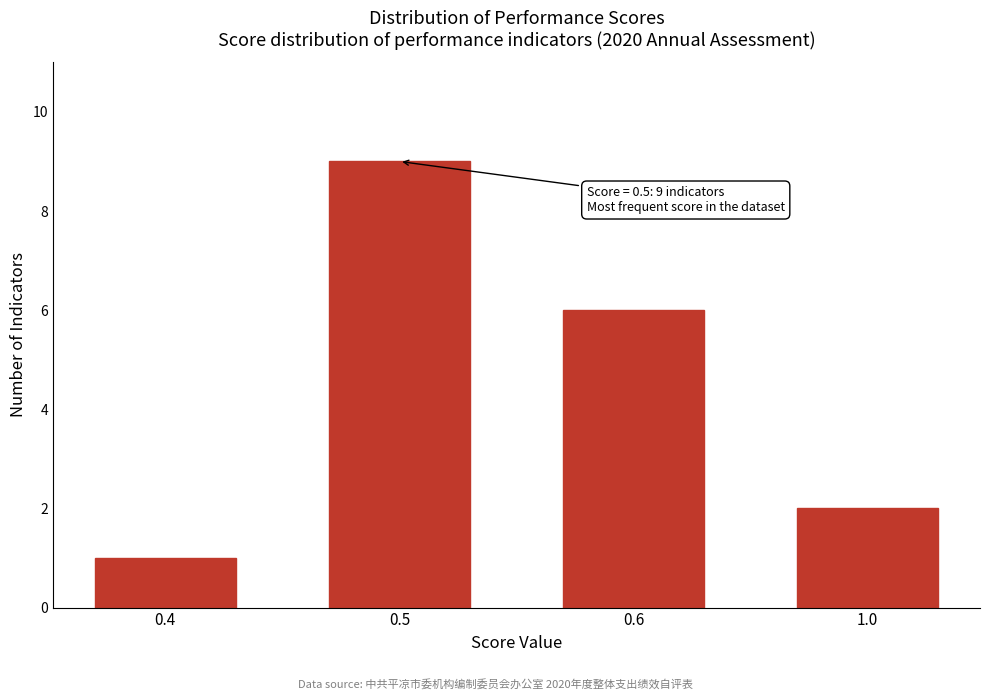

Reading right to left, transcribe all the data shown in this chart.

2	6	9	1